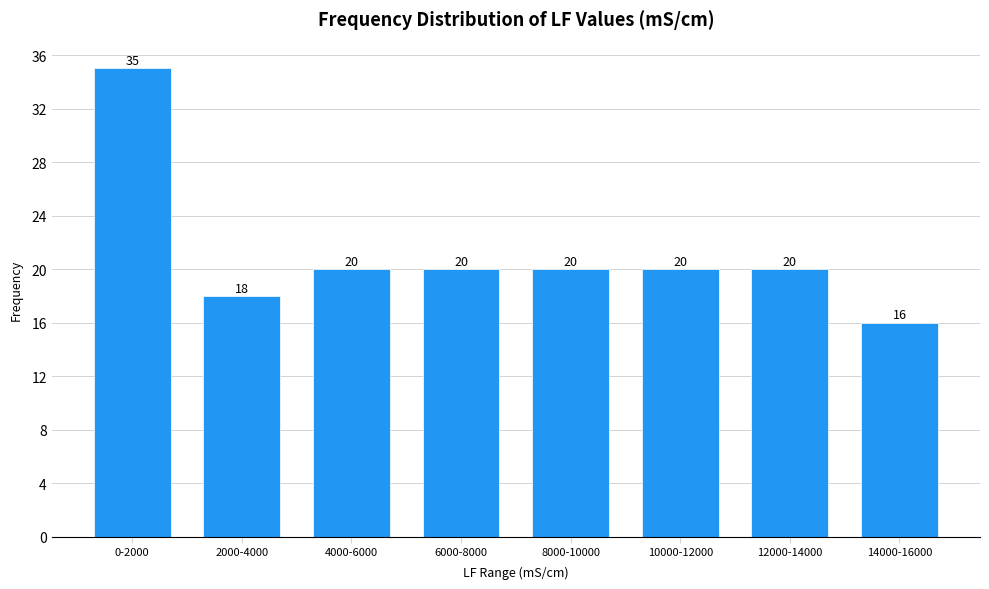

Reading left to right, what are all the values shown in this chart?

0-2000=35	2000-4000=18	4000-6000=20	6000-8000=20	8000-10000=20	10000-12000=20	12000-14000=20	14000-16000=16